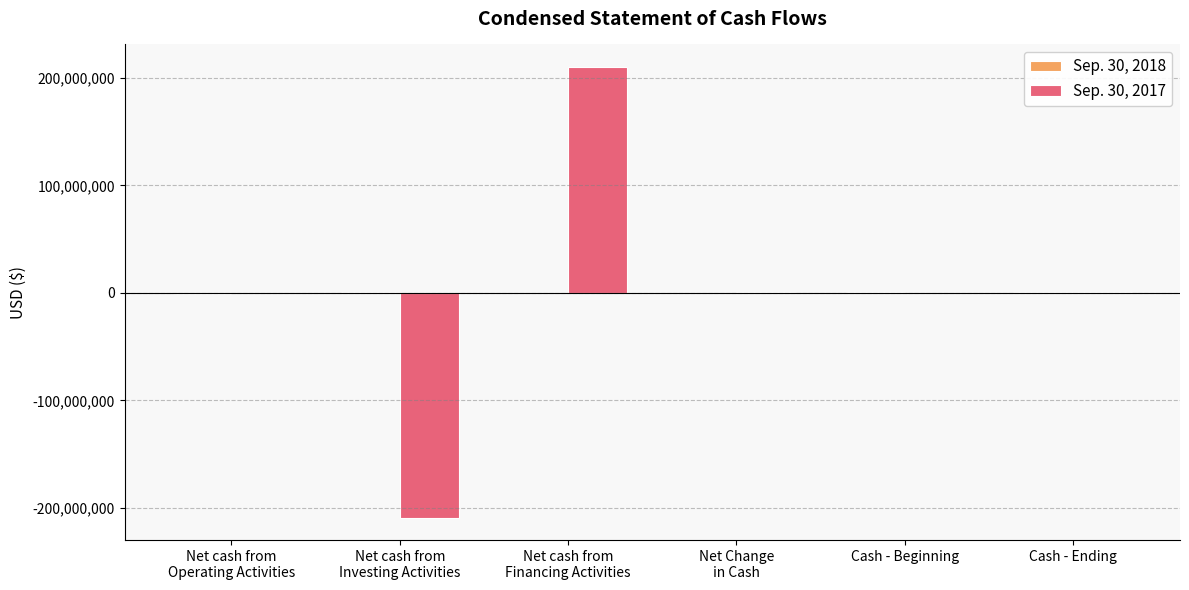

How many distinct data groups are displayed?

2